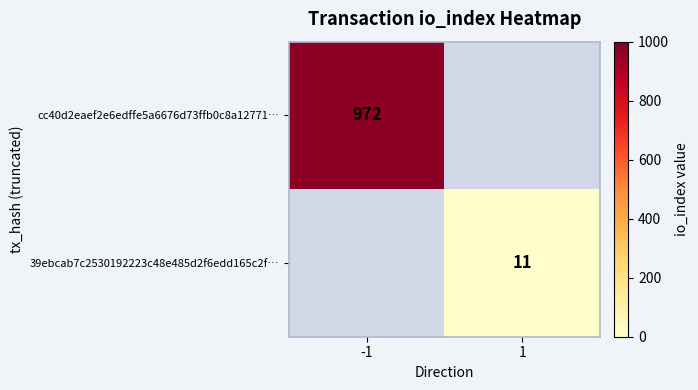

The cc40d2eaef2e6edffe5a6676d73ffb0c8a12771… series shows 972 at -1. True or false?

True